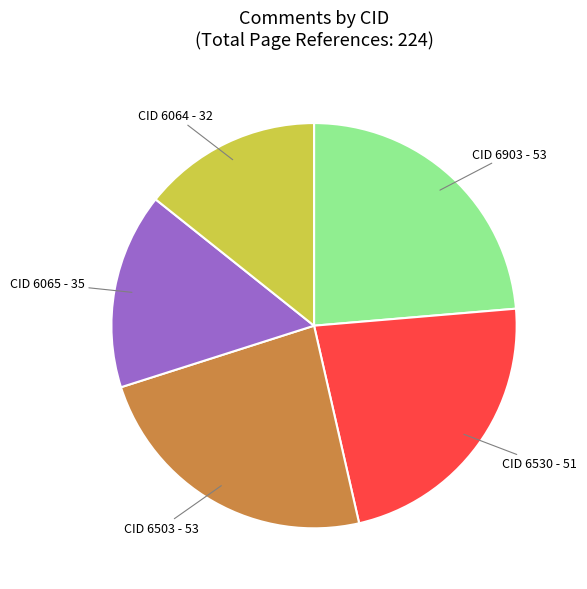

The CID 6503 - 53 slice represents 13% of the pie. True or false?

False